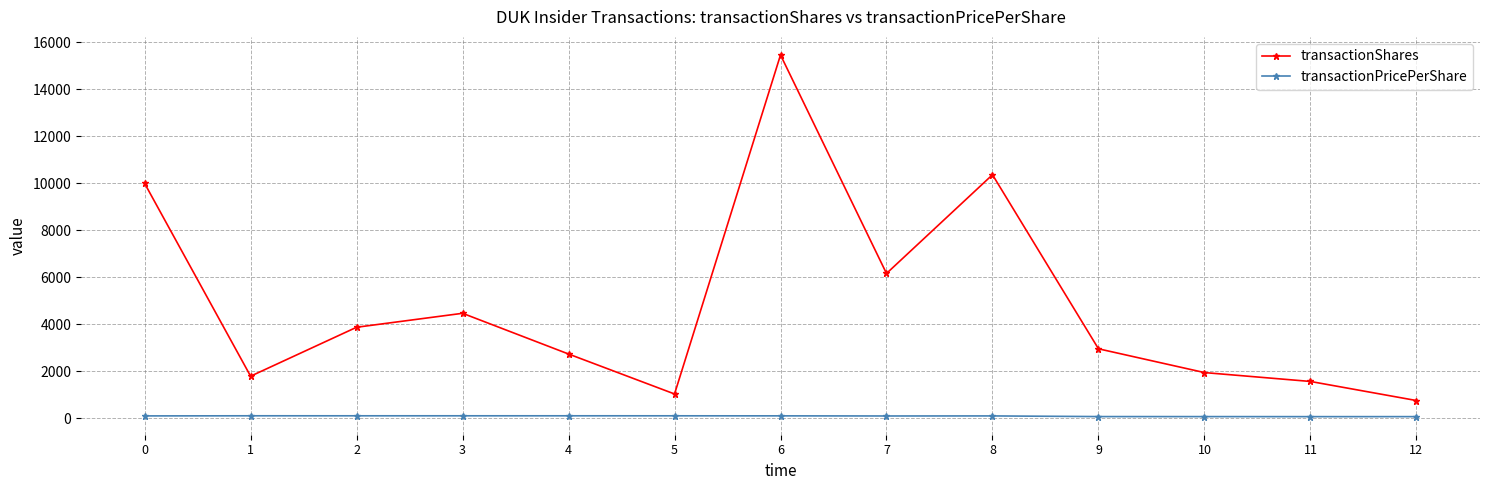

Which series has the widest spread of values?

transactionShares